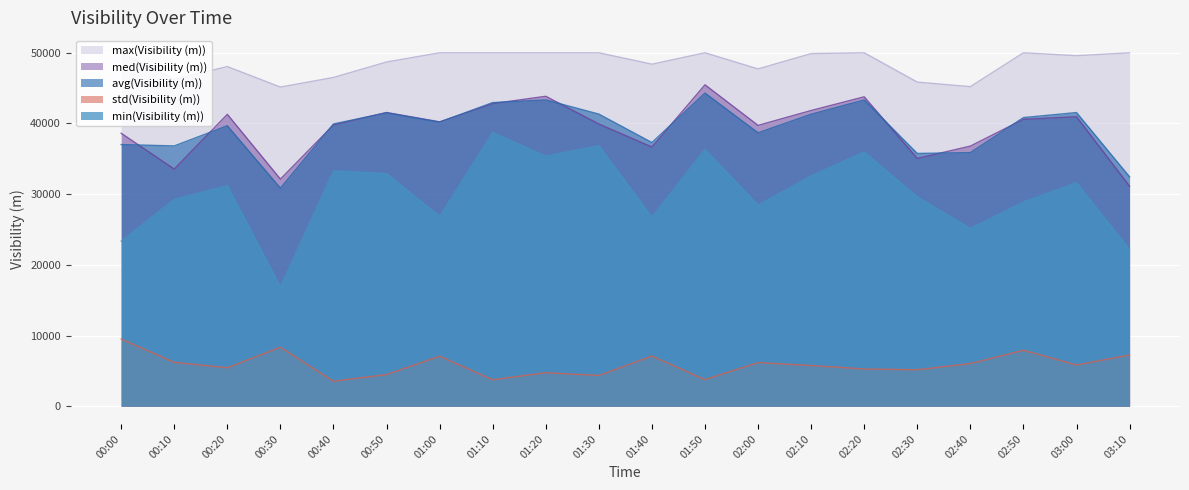

What is the difference between the maximum and minimum values in the avg(Visibility (m)) series?

13451